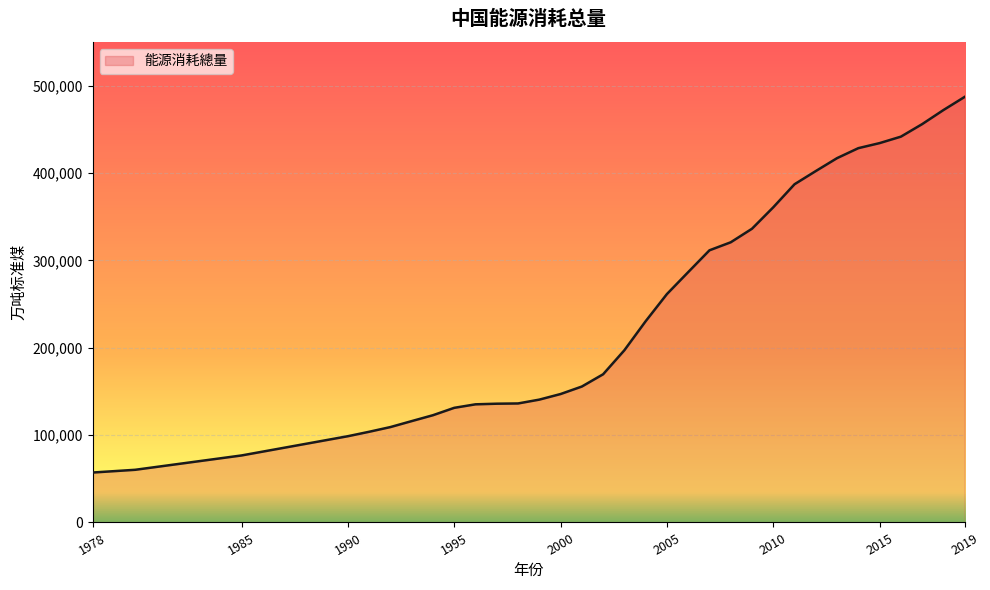

How many lines are shown in the chart?

1